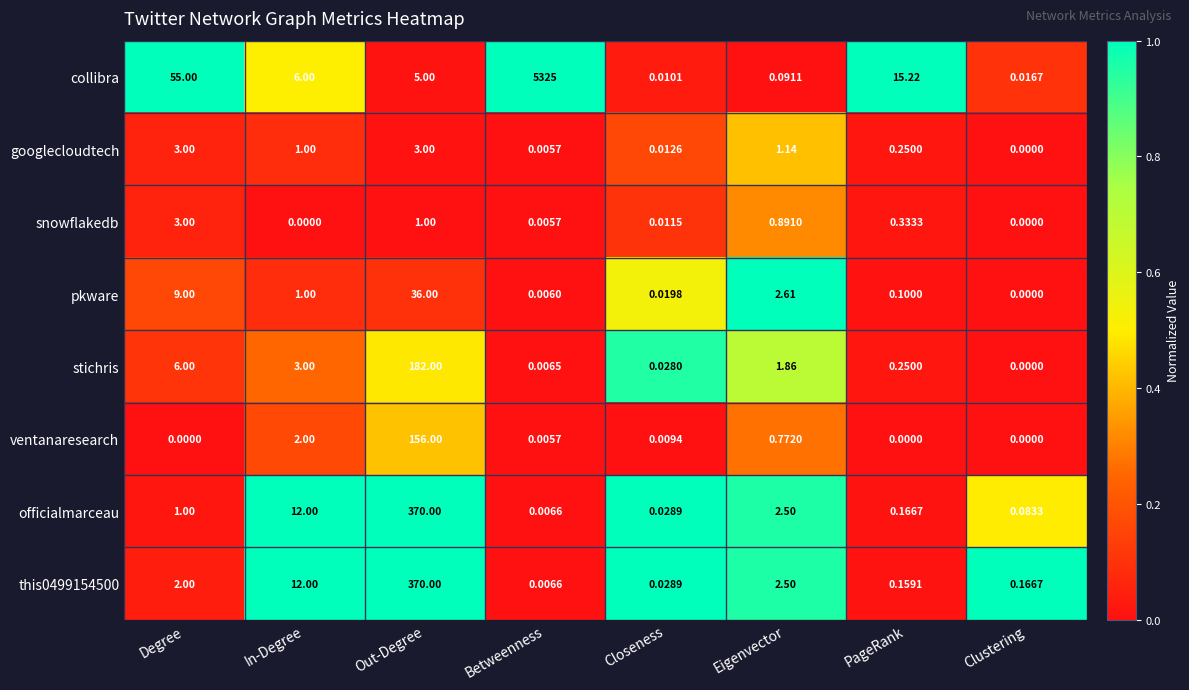

Which category has the lowest value in the this0499154500 series?

Betweenness